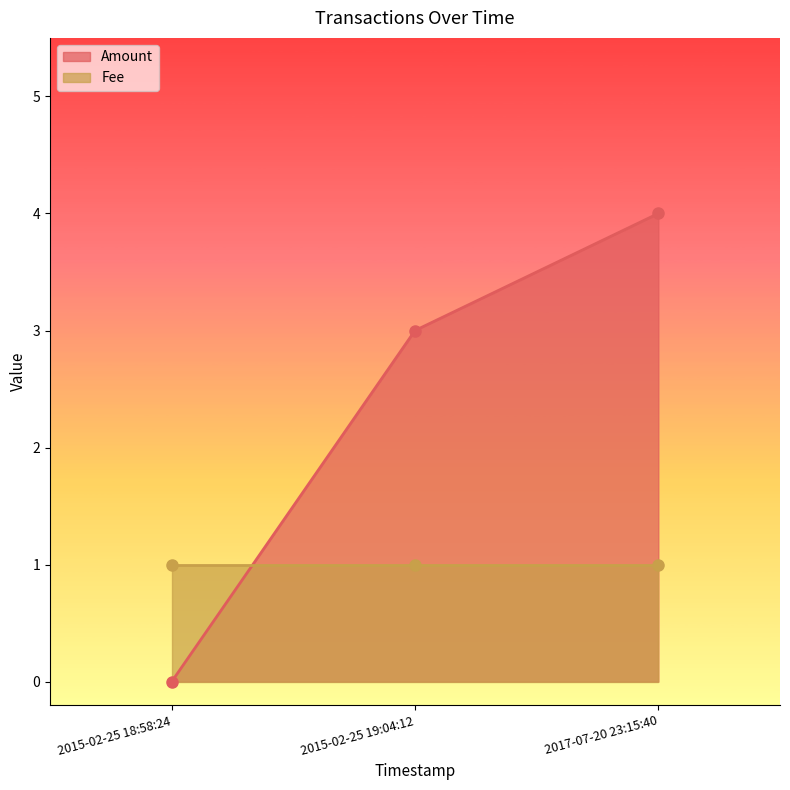

What is the sum of the values at 2015-02-25 19:04:12 and 2015-02-25 18:58:24?

3